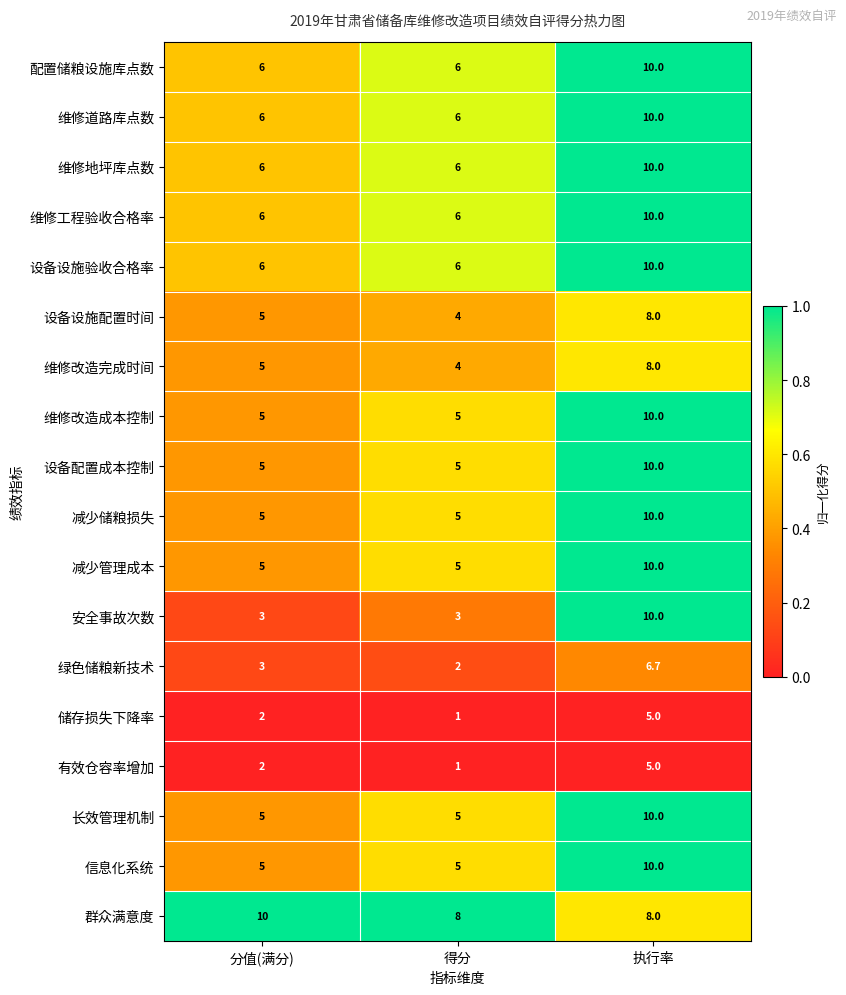

The value of 配置储粮设施库点数 at 分值(满分) is 3.8. True or false?

False